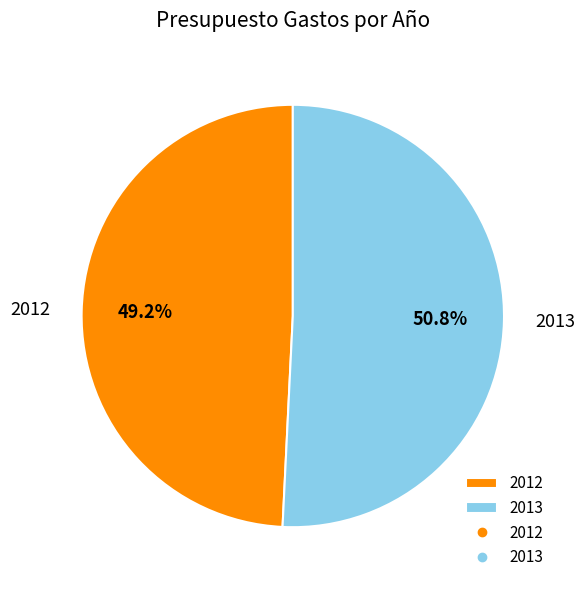

What is the ratio of the value at 2012 to the value at 2013?

1.0